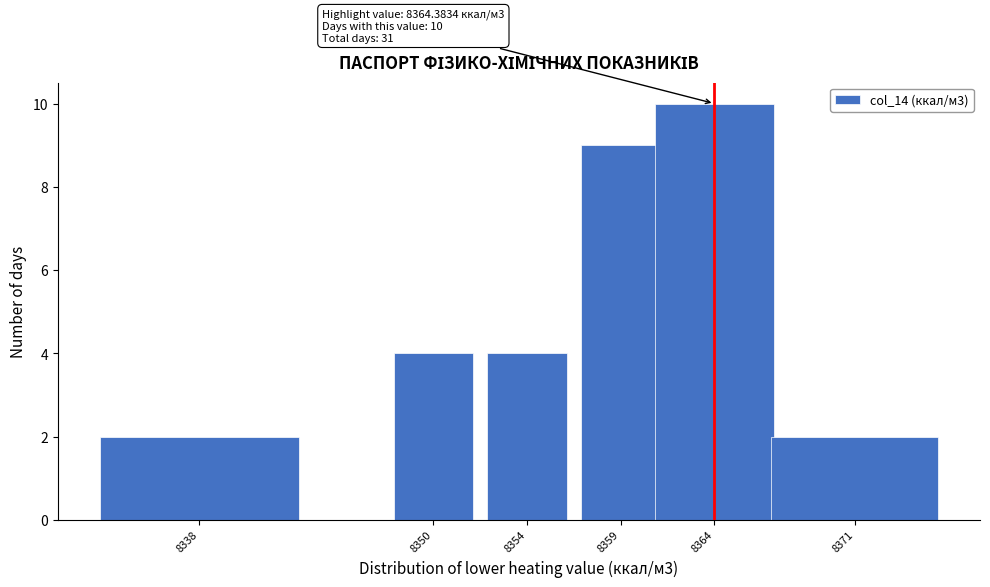

Reading right to left, extract all data points from this chart.

8371=2	8364=10	8359=9	8354=4	8350=4	8338=2